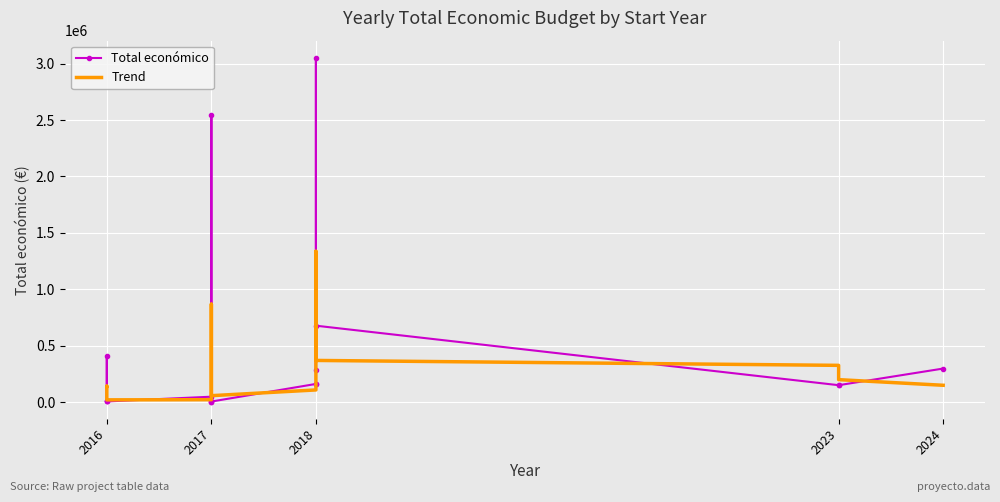

Rank the series at 2017 from highest to lowest value.

Total económico, Trend